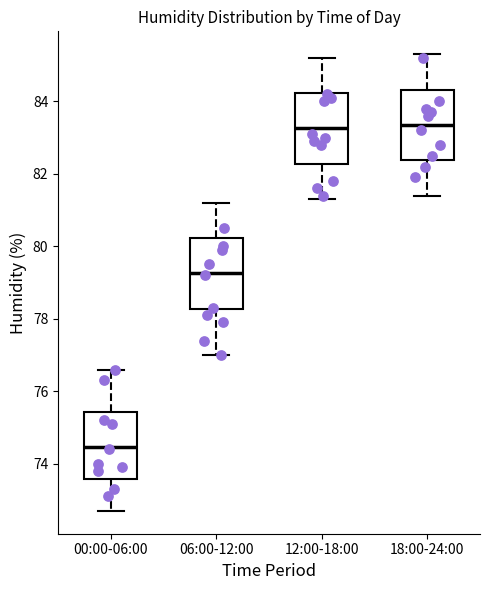

Reading left to right, read every box against the y-axis: the position of its median line, the range the box covers, and the ends of its whiskers. The values are not printed on the chart, so give them approximately, as read against the axis.

00:00-06:00: median 74.4, box 73.6 to 75.4, whiskers 72.8 to 76.6
06:00-12:00: median 79.2, box 78.2 to 80.2, whiskers 77.0 to 81.2
12:00-18:00: median 83.2, box 82.2 to 84.2, whiskers 81.4 to 85.2
18:00-24:00: median 83.4, box 82.4 to 84.4, whiskers 81.4 to 85.4